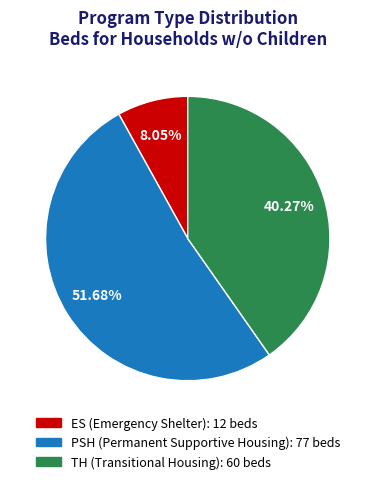

What percentage is the ES slice, to the nearest percent?

8%